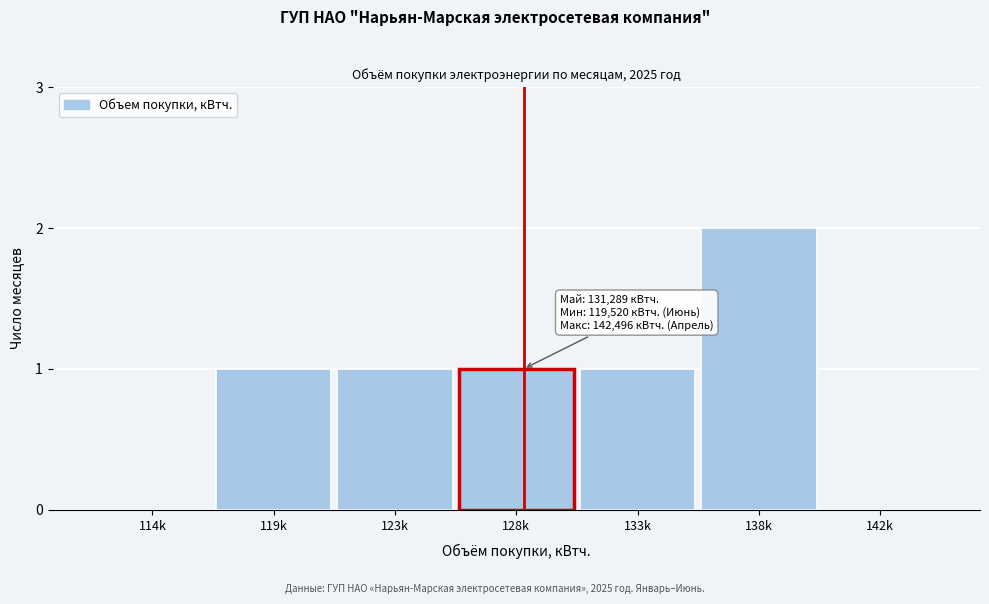

Reading left to right, extract all data points from this chart.

114k=0	119k=1	123k=1	128k=1	133k=1	138k=2	142k=0